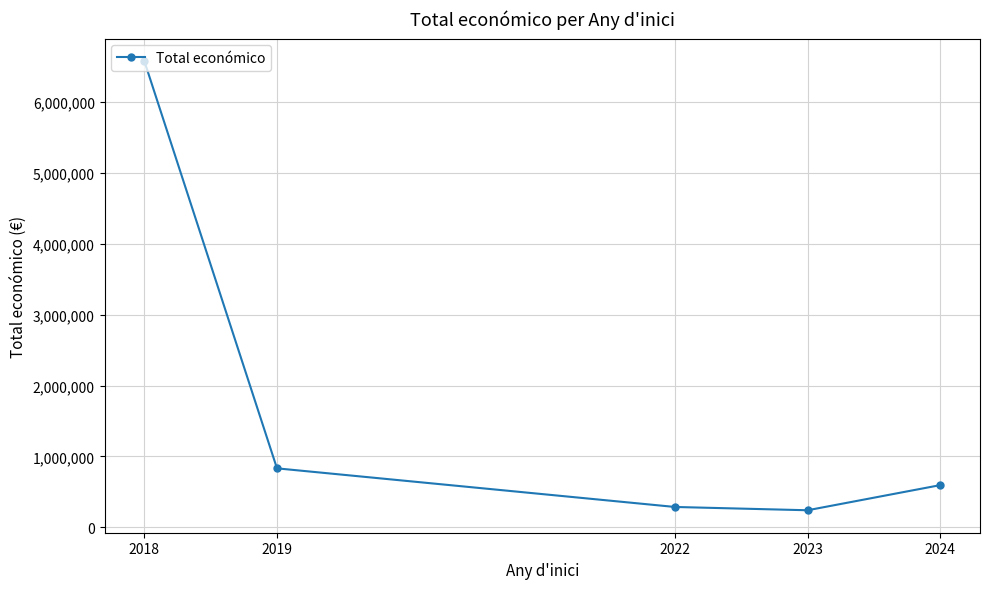

The chart shows a value of 1469971 at 2019. True or false?

False